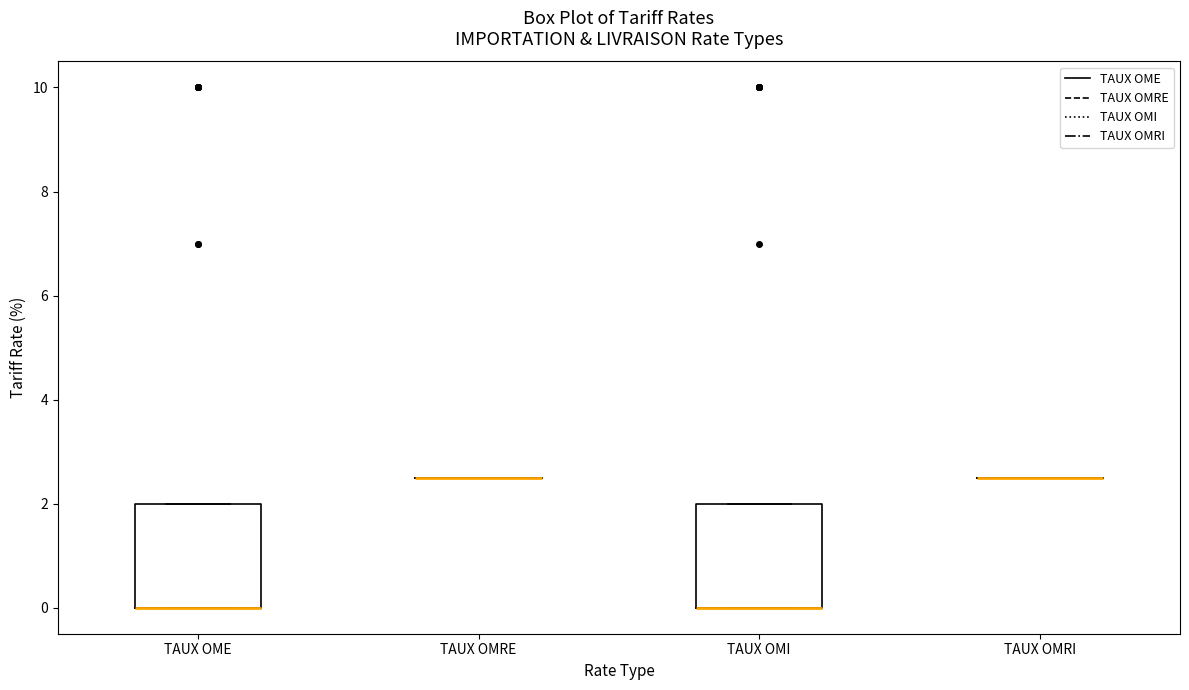

Where is the lower edge of the box for TAUX OME on the y-axis? The values are not printed on the chart, so give them approximately, as read against the axis.

0.0